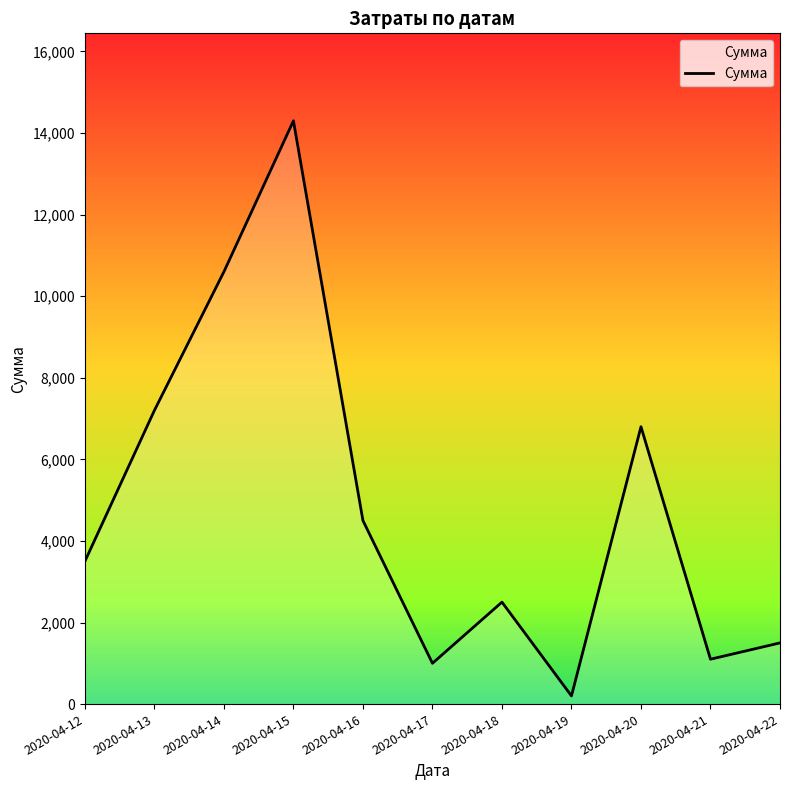

What is the smallest value displayed?

200